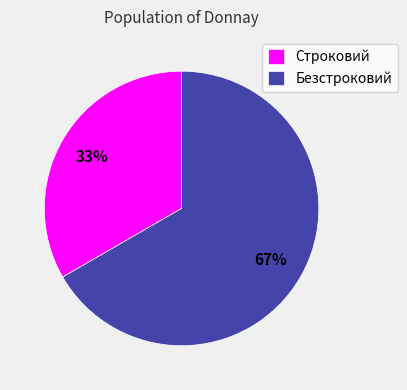

Which has a higher value, Строковий or Безстроковий?

Безстроковий